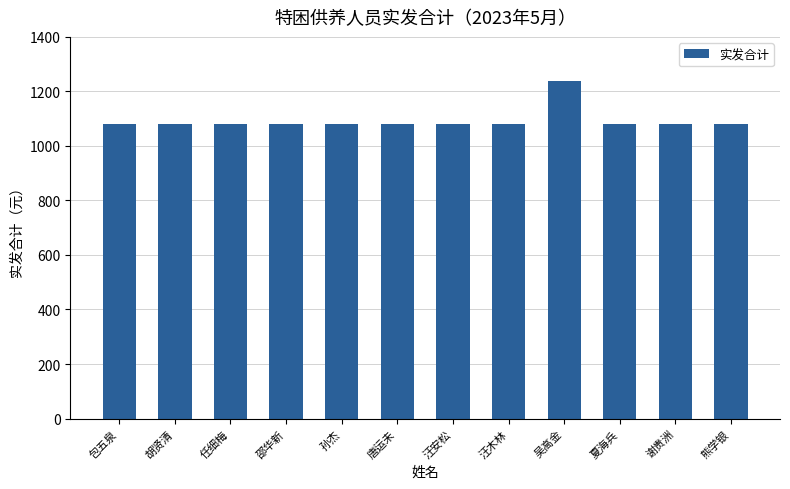

True or false: the data shows 1852 at 包五泉.

False